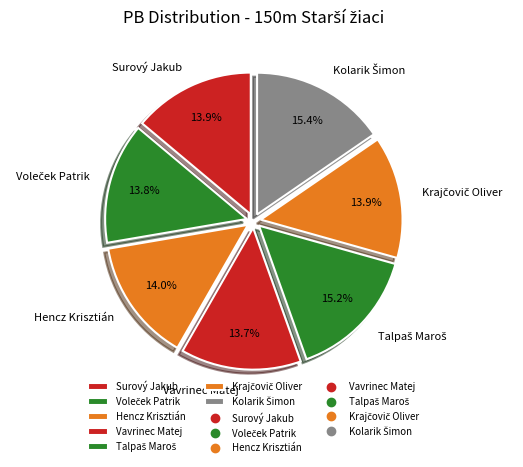

Is there any slice that represents more than half of the pie?

No